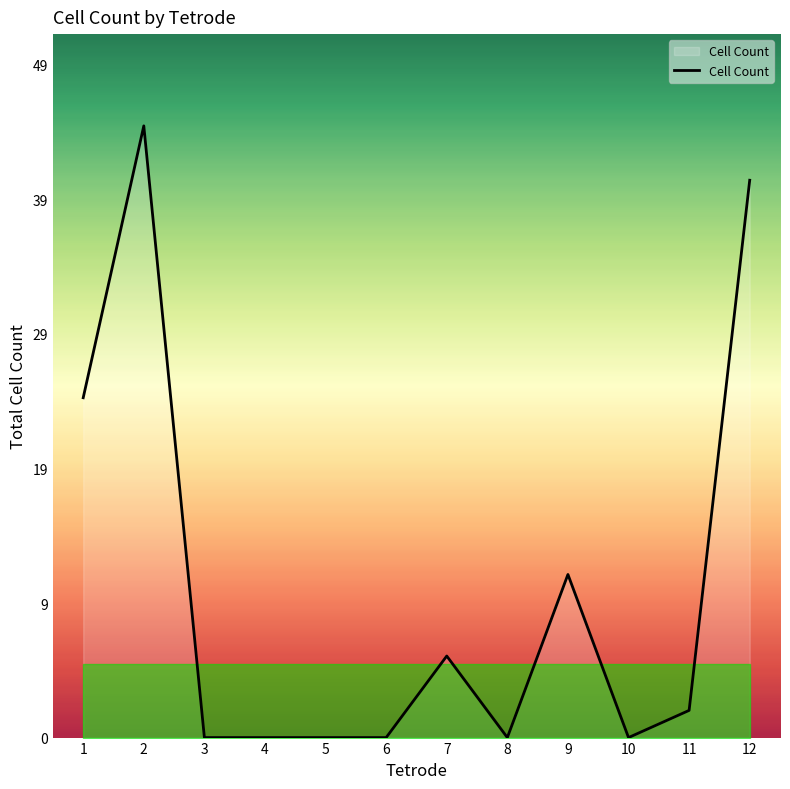

What is the sum of the values at 10 and 11?

2